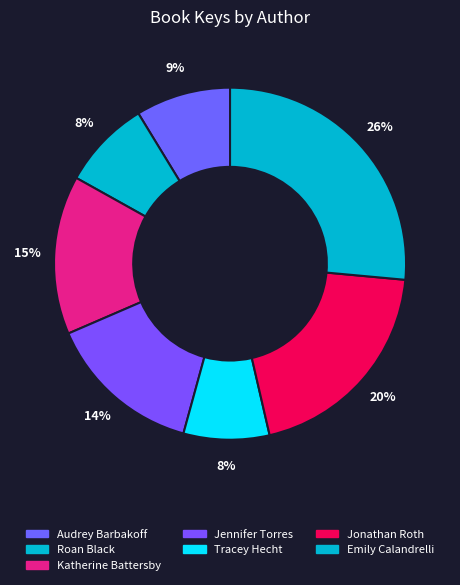

How many segments does this pie chart have?

7